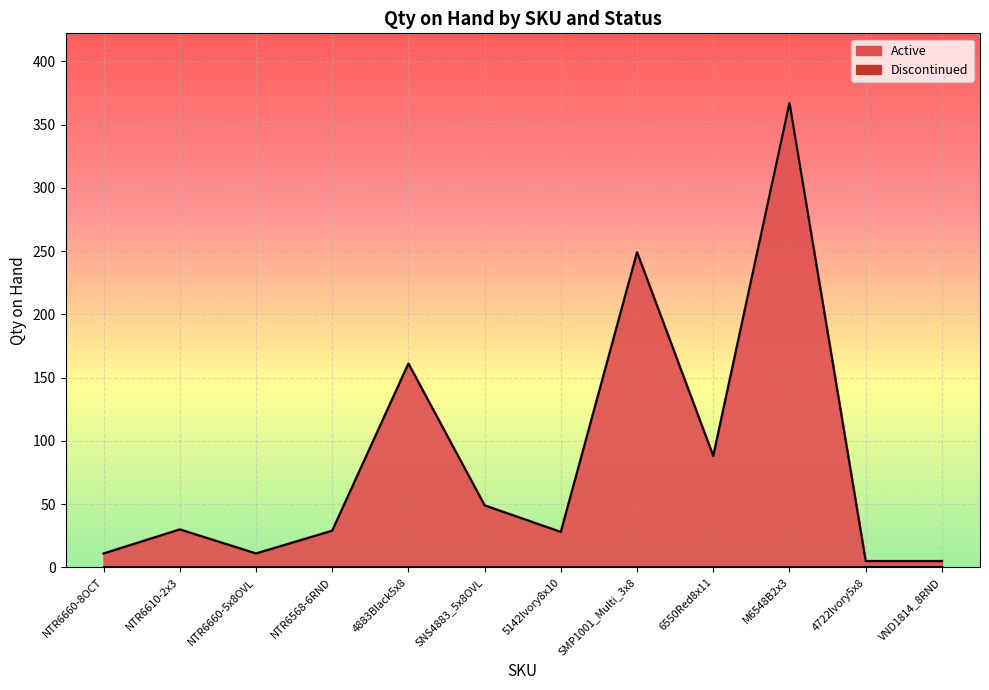

How many lines are shown in the chart?

1